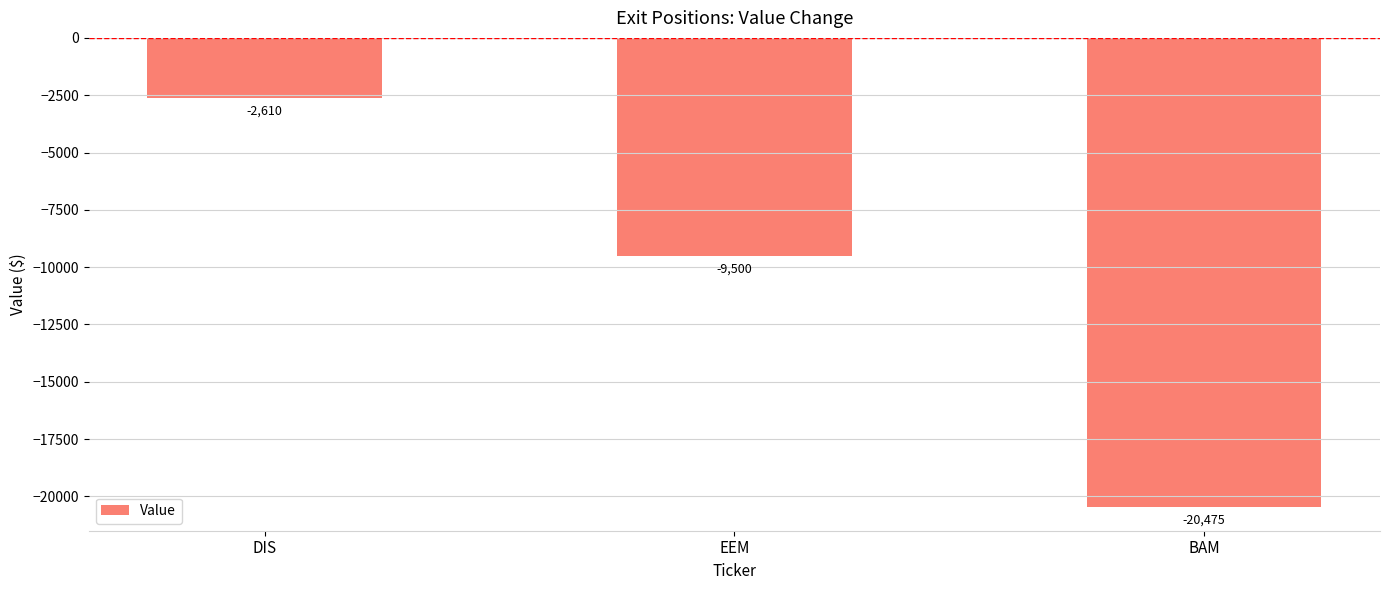

How many categories are shown in the chart?

3